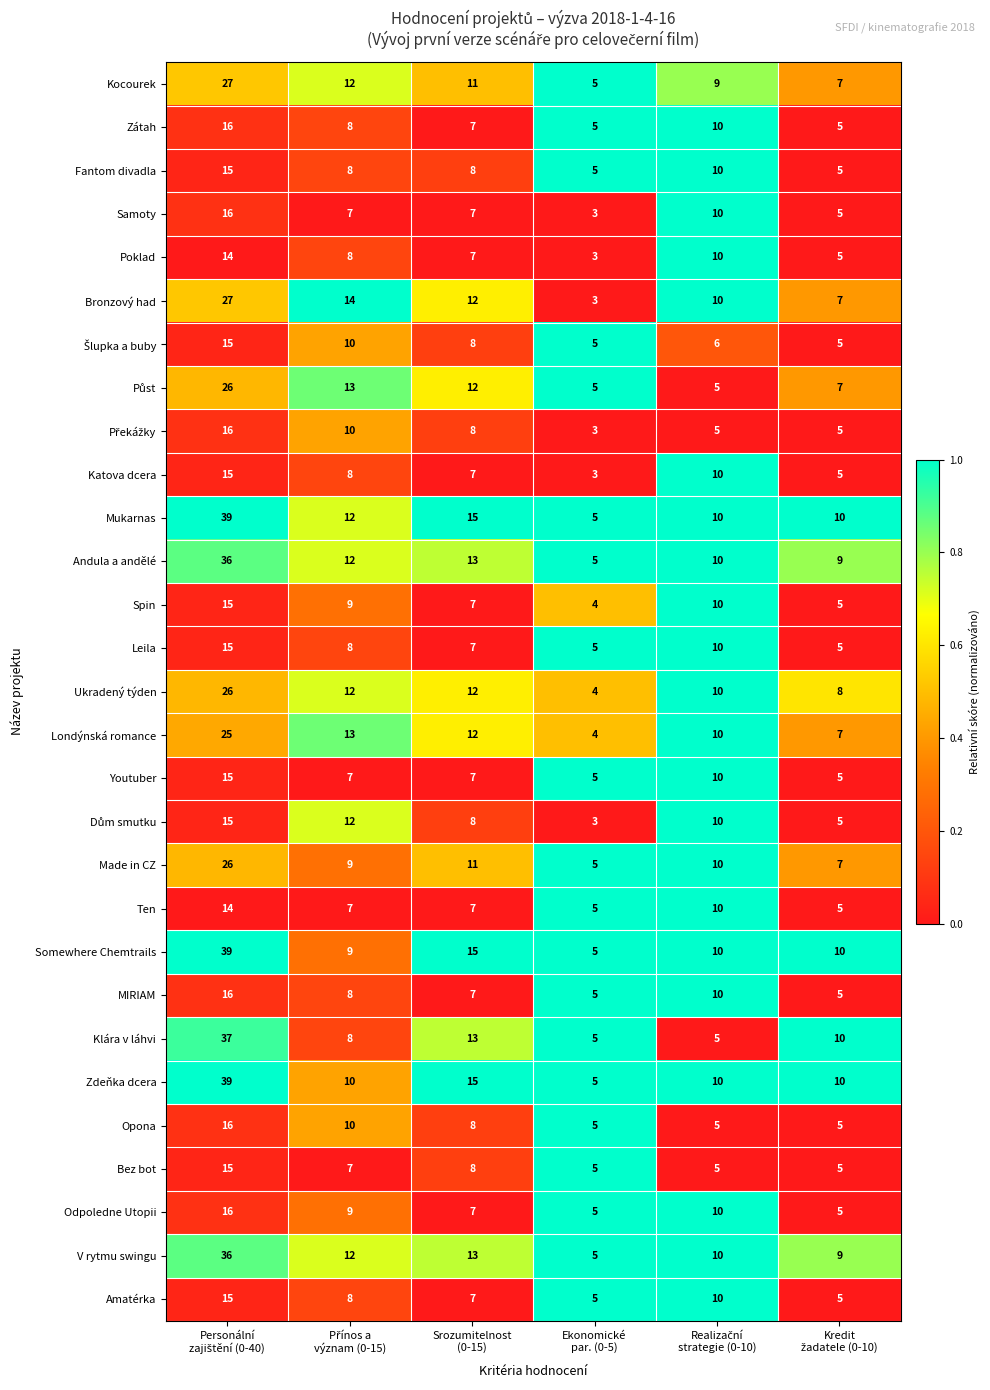

How many Opona values are between 5 and 10?

5